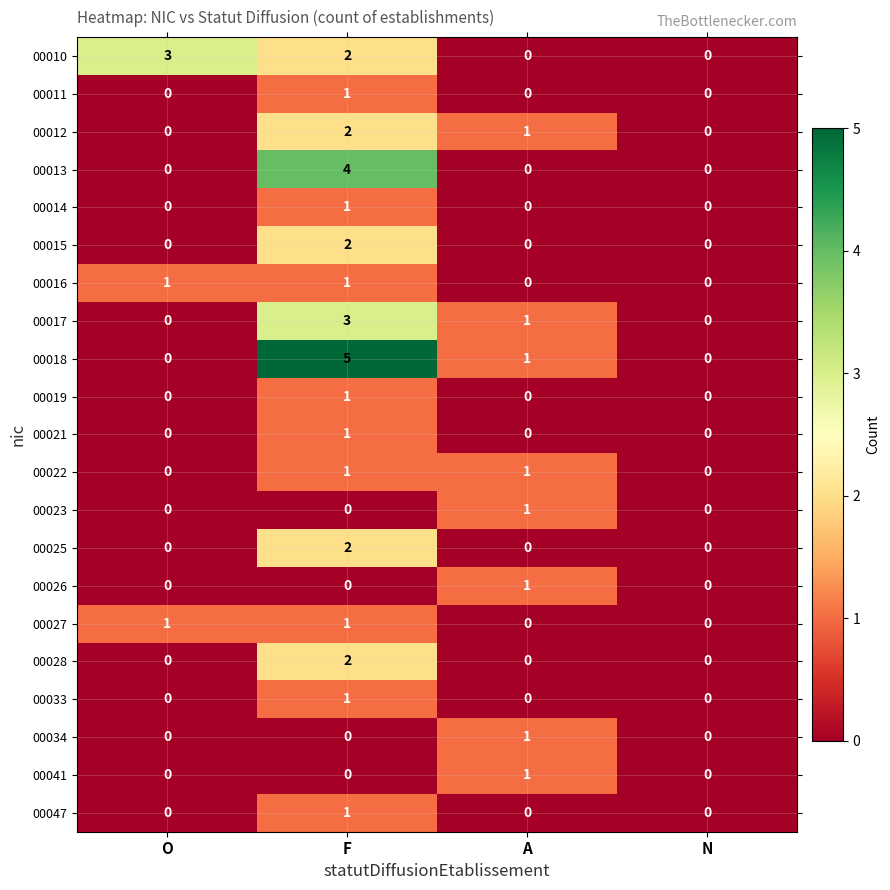

Which series has the largest range (max minus min)?

00018